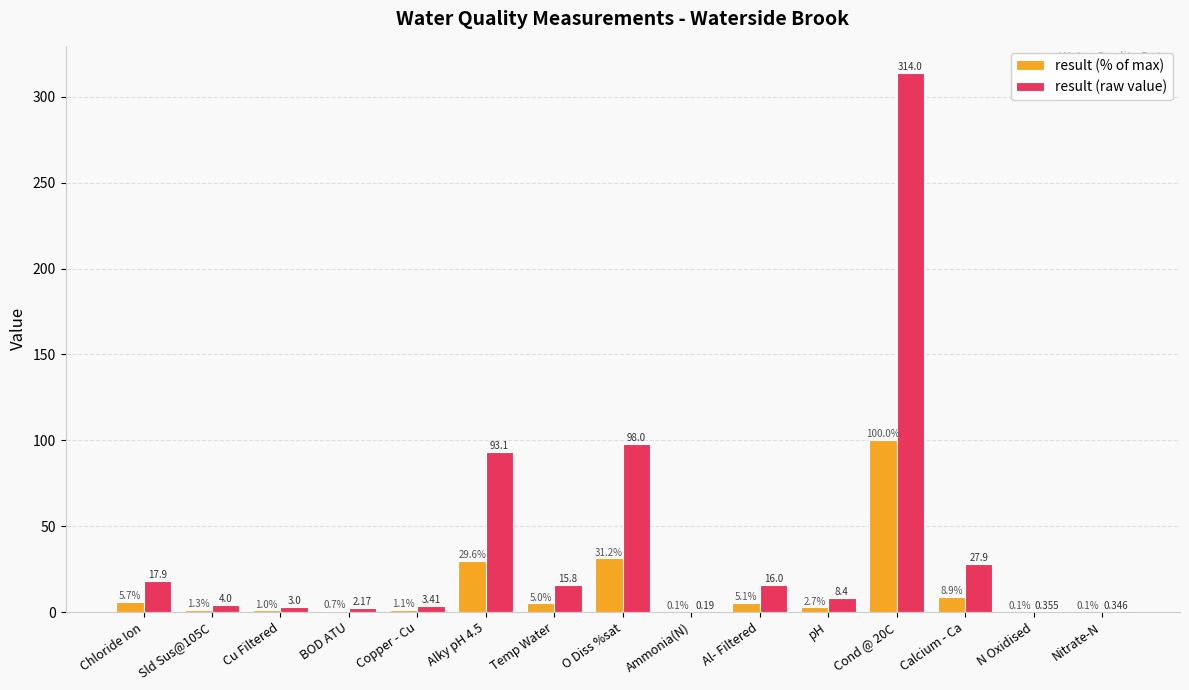

Which series changed the most between Alky pH 4.5 and N Oxidised?

result (raw value)